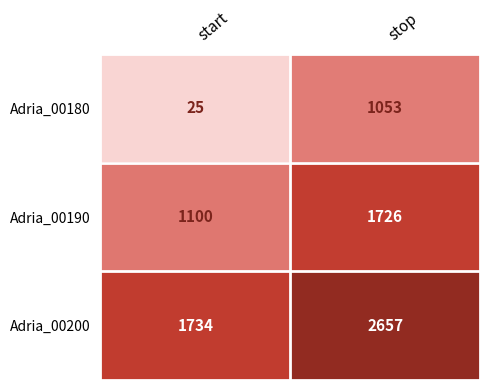

Which series has the largest total across all categories?

Adria_00200